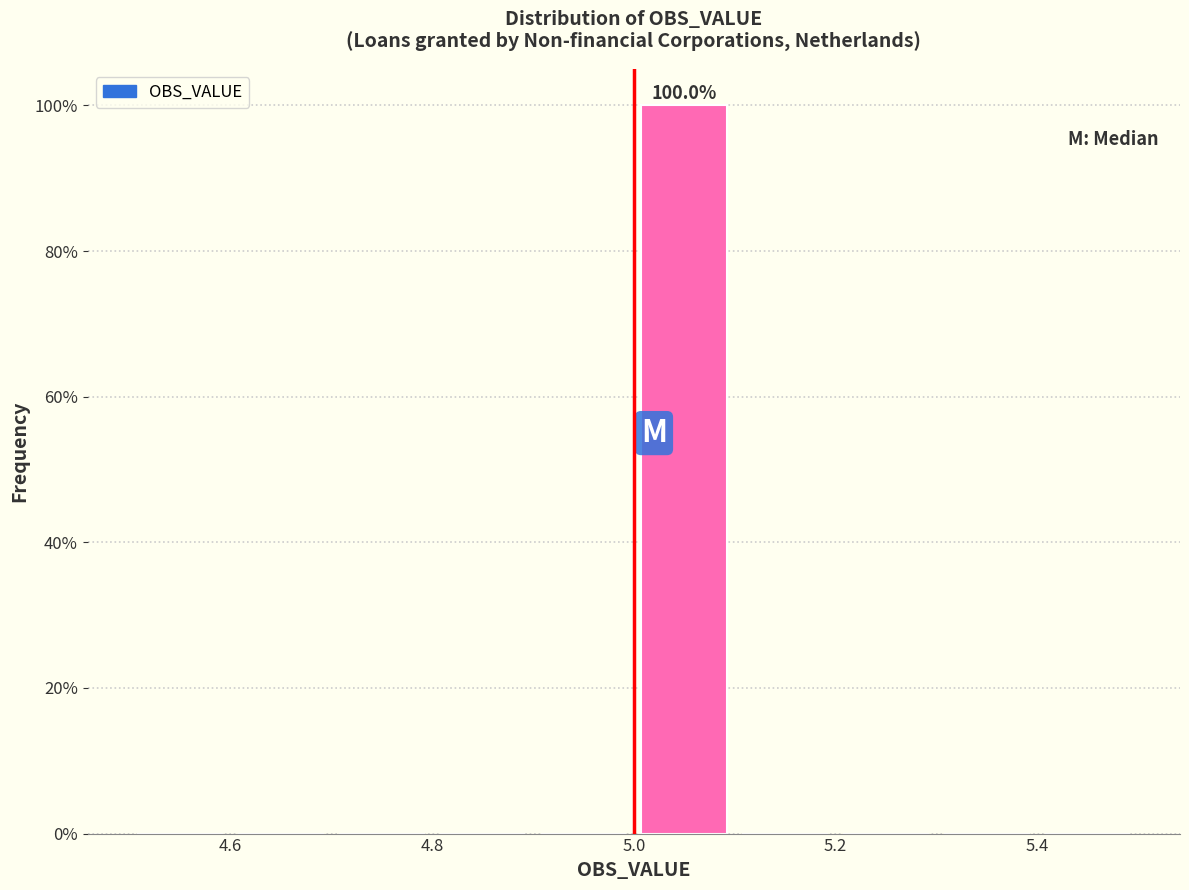

Which range on the x-axis has the tallest bar?

5.0 to 5.1